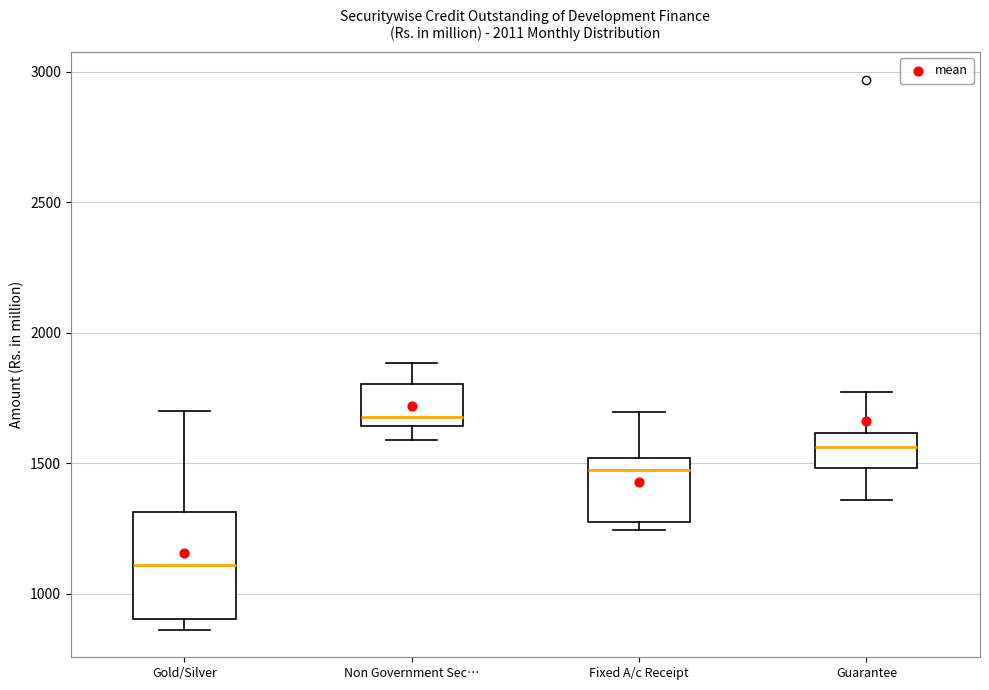

Reading left to right, read every box against the y-axis: the position of its median line, the range the box covers, and the ends of its whiskers. The values are not printed on the chart, so give them approximately, as read against the axis.

Gold/Silver: median 1100, box 900 to 1300, whiskers 850 to 1700
Non Government Sec…: median 1700, box 1650 to 1800, whiskers 1600 to 1900
Fixed A/c Receipt: median 1450, box 1300 to 1500, whiskers 1250 to 1700
Guarantee: median 1550, box 1500 to 1600, whiskers 1350 to 1800